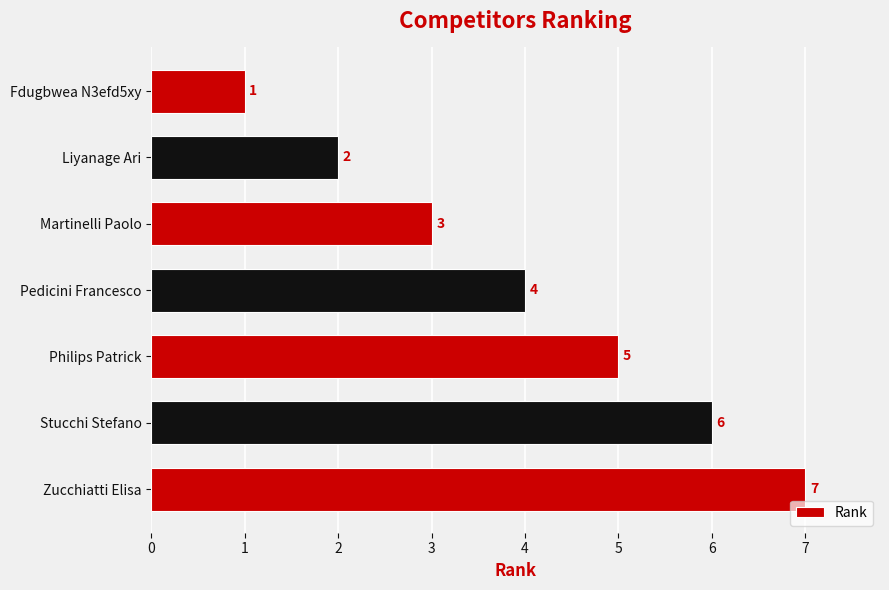

What position from the bottom is Pedicini Francesco?

4